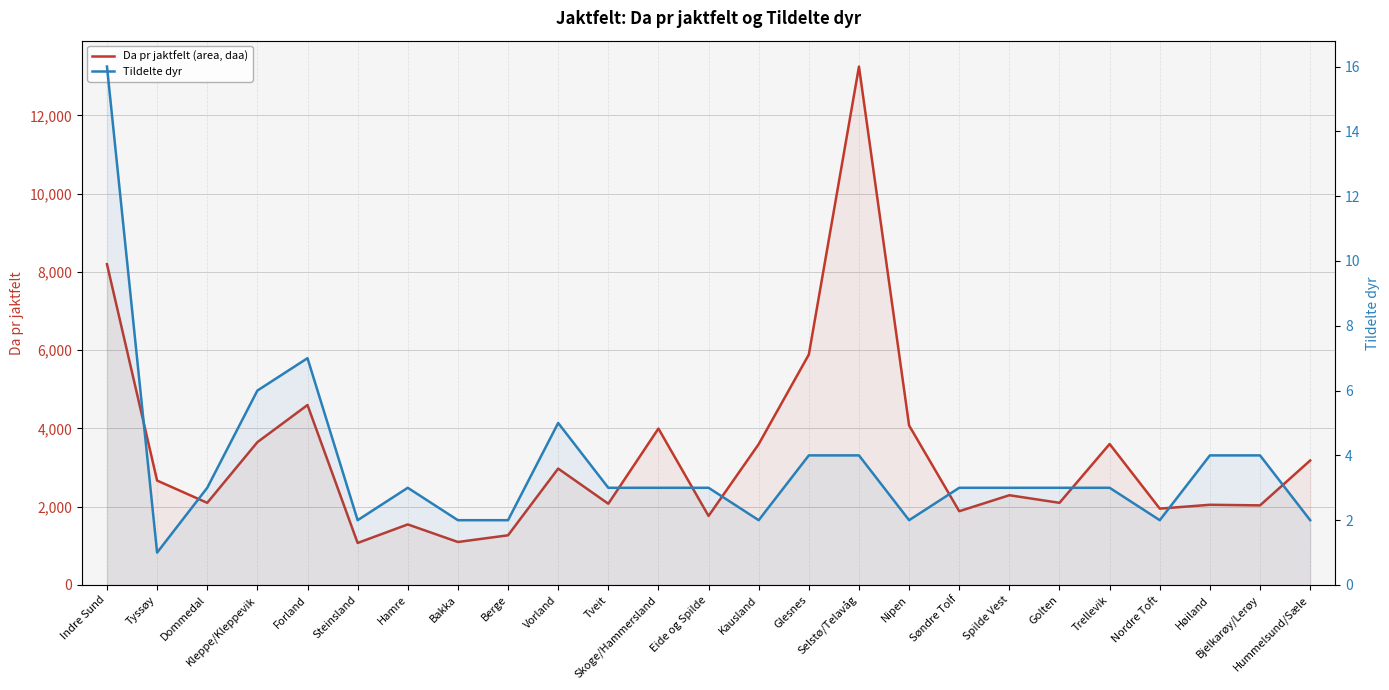

At which category does the chart reach its peak across all series?

Selstø/Telavåg